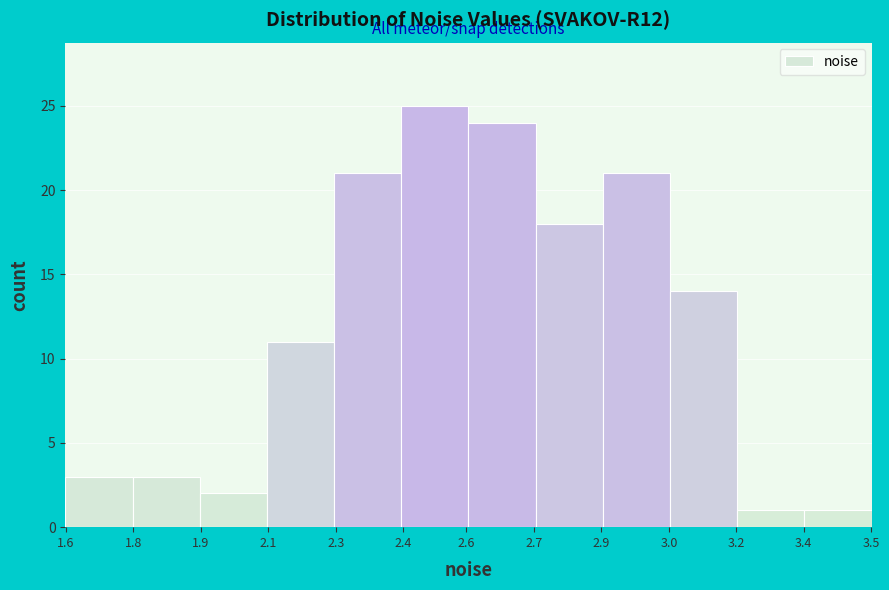

Reading right to left, extract all data points from this chart.

3.5=1	3.4=1	3.2=14	3.0=21	2.9=18	2.7=24	2.6=25	2.3=21	2.1=11	1.9=2	1.8=3	1.6=3